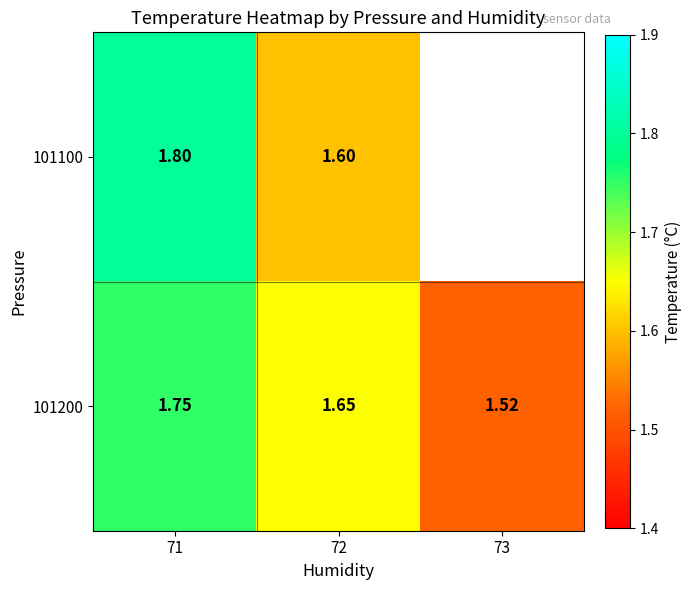

At how many categories does at least one series exceed 1?

3